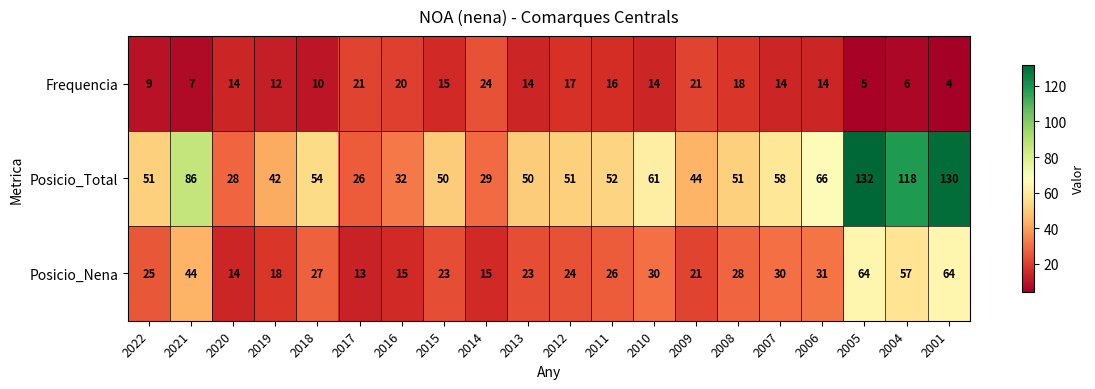

What is the difference between the maximum and second lowest values in the Posicio_Nena series?

50